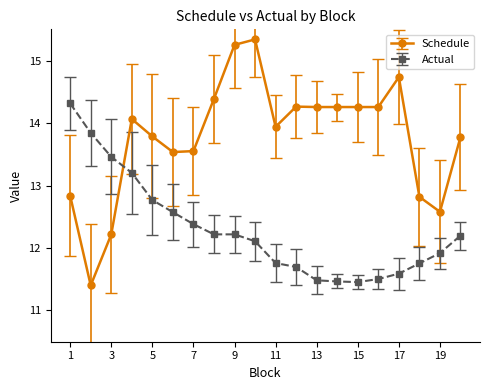

After their last crossing, which series has the higher values: Schedule or Actual?

Schedule